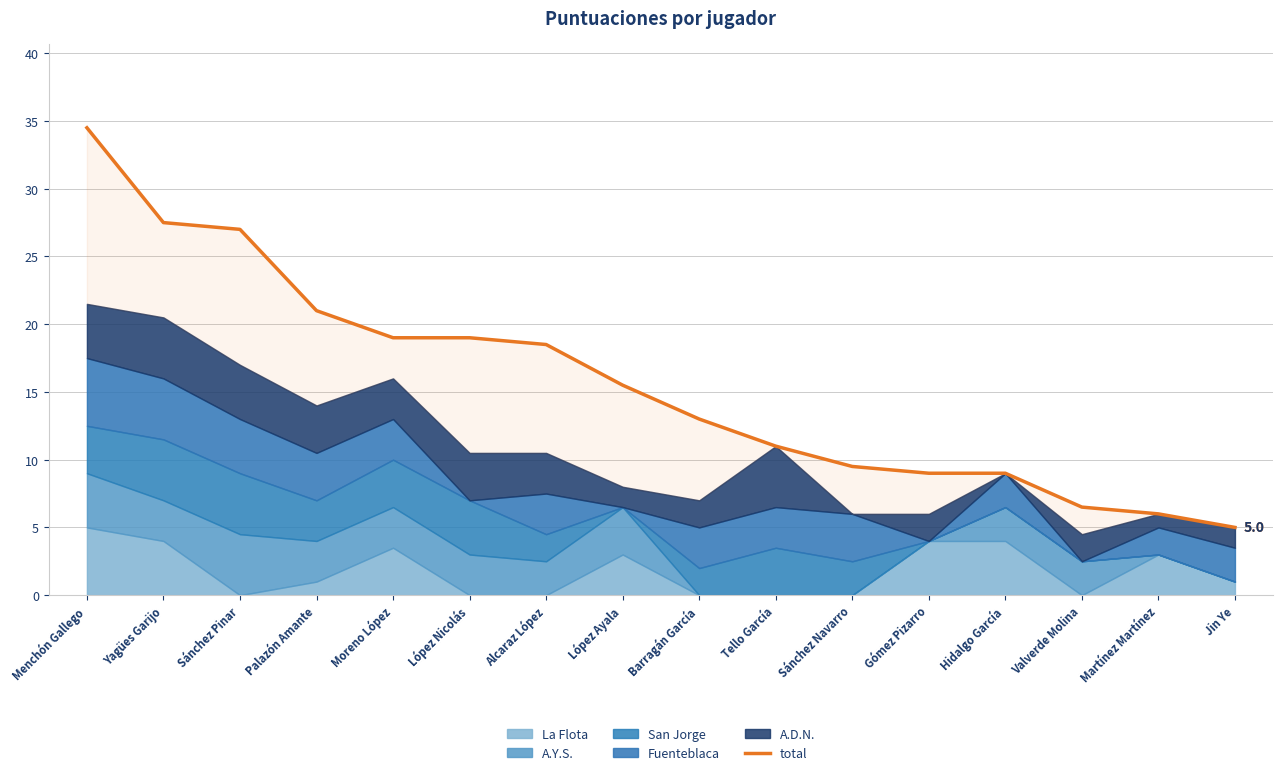

What is the label of the 14th point from the left?

Valverde Molina